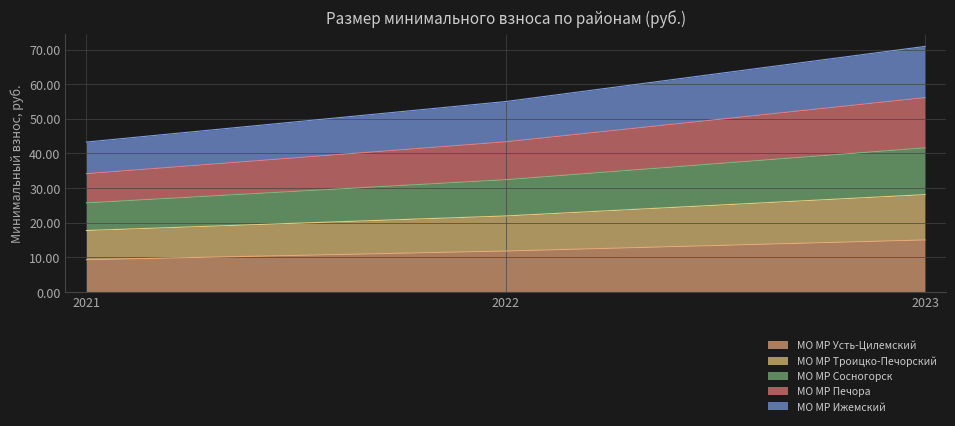

Where does the МО МР Троицко-Печорский series first go above 21?

2022